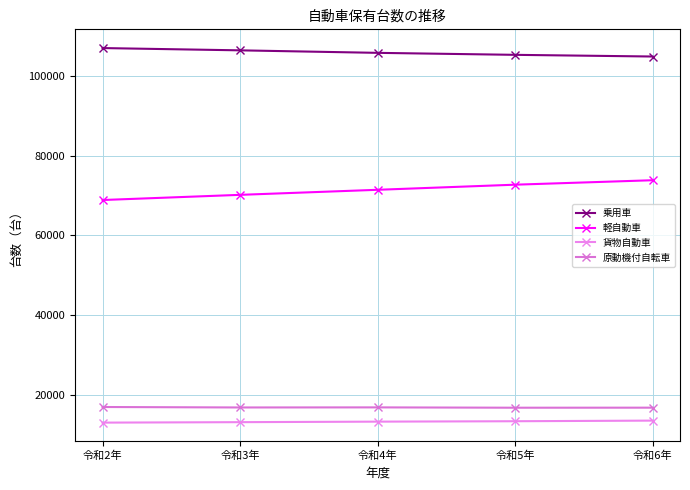

List the series in order of their peak value, lowest first.

貨物自動車, 原動機付自転車, 軽自動車, 乗用車